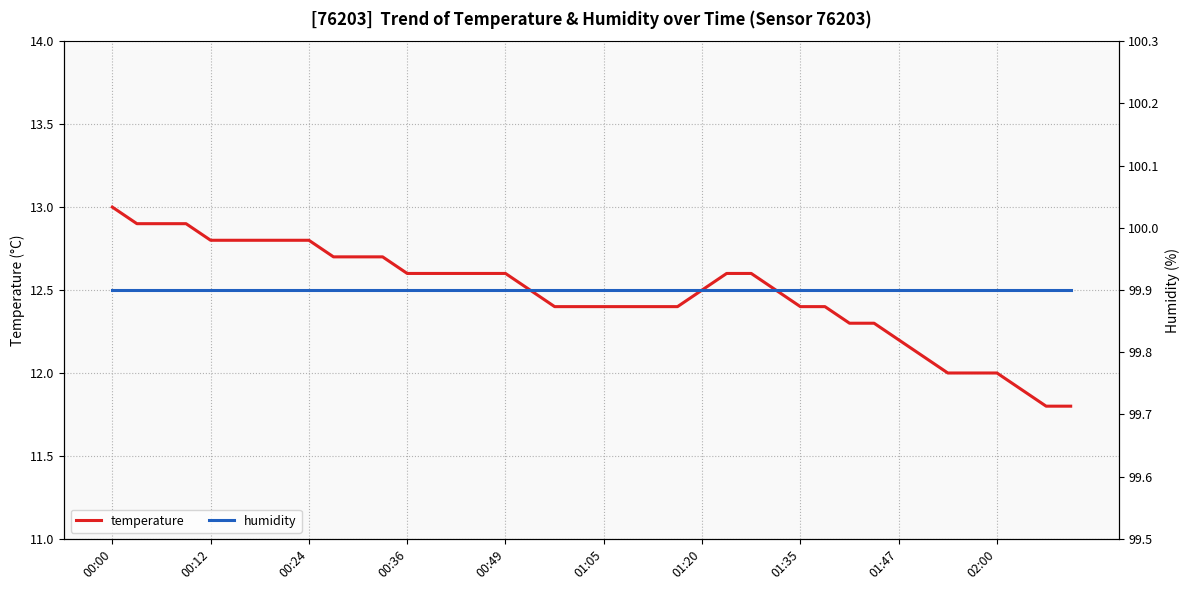

What is the sum of all humidity values?

3996.0